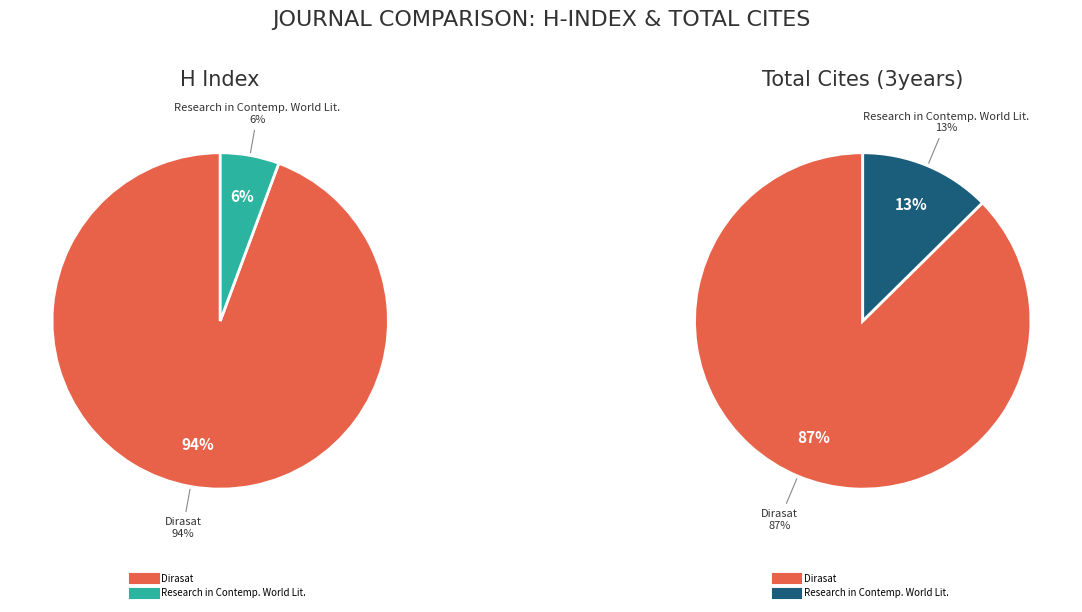

What is the total percentage of Dirasat: Human and Social Sciences and Research in Contemporary World Literature?

100.0%